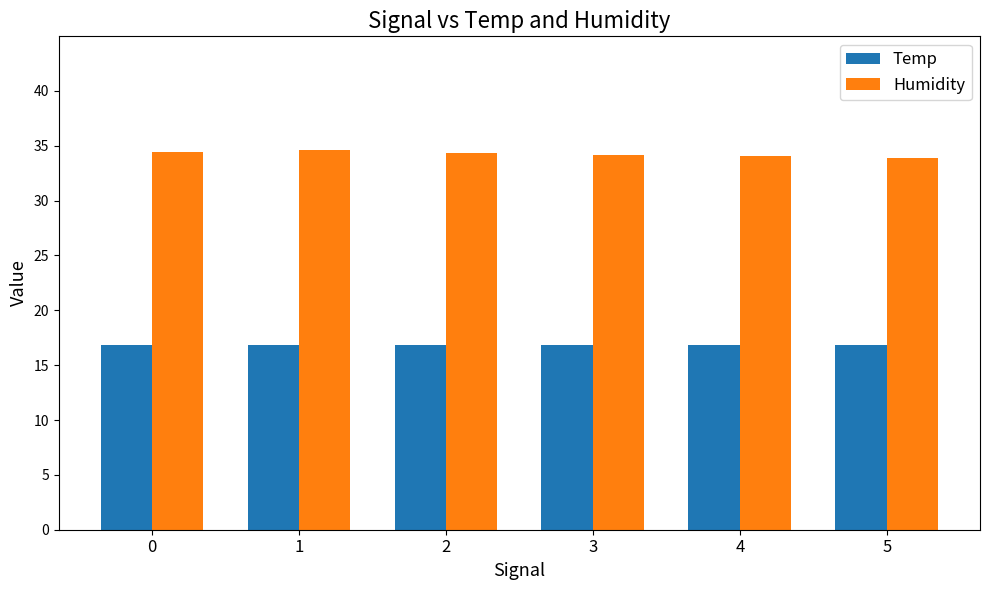

True or false: Humidity has a value of 47.5 at 4.

False